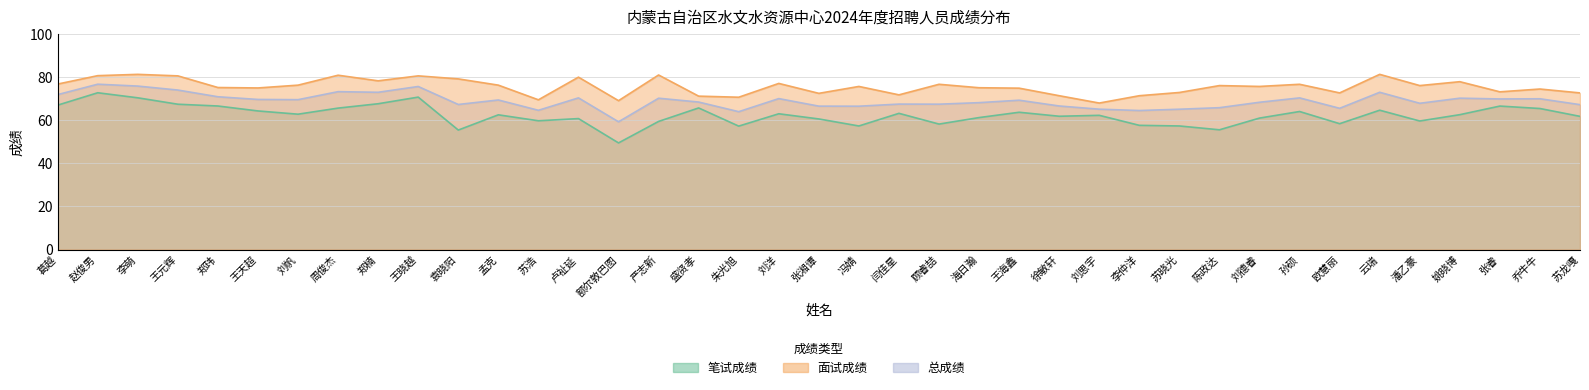

What are all the series names shown in the legend?

笔试成绩, 面试成绩, 总成绩